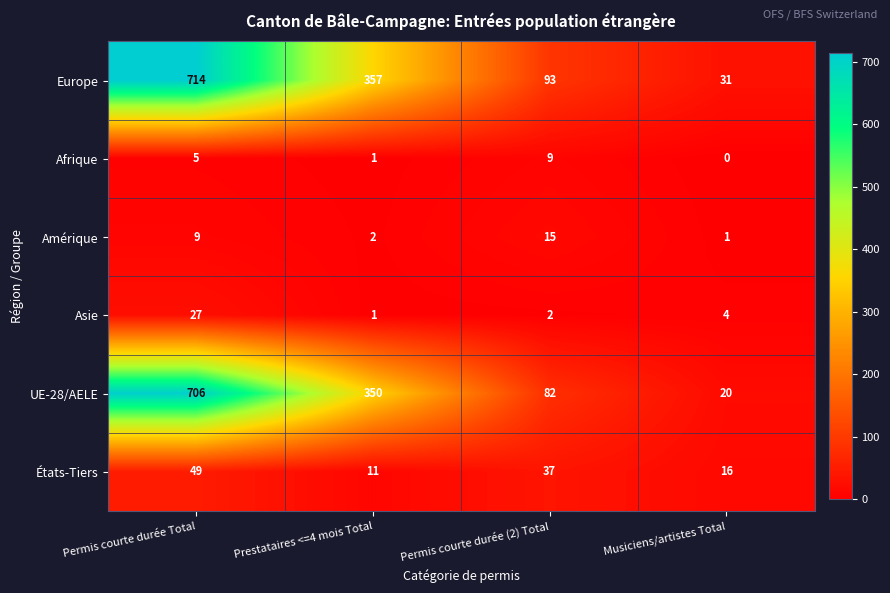

What is the difference between the États-Tiers values at Permis courte durée (2) Total and Musiciens/artistes Total?

21